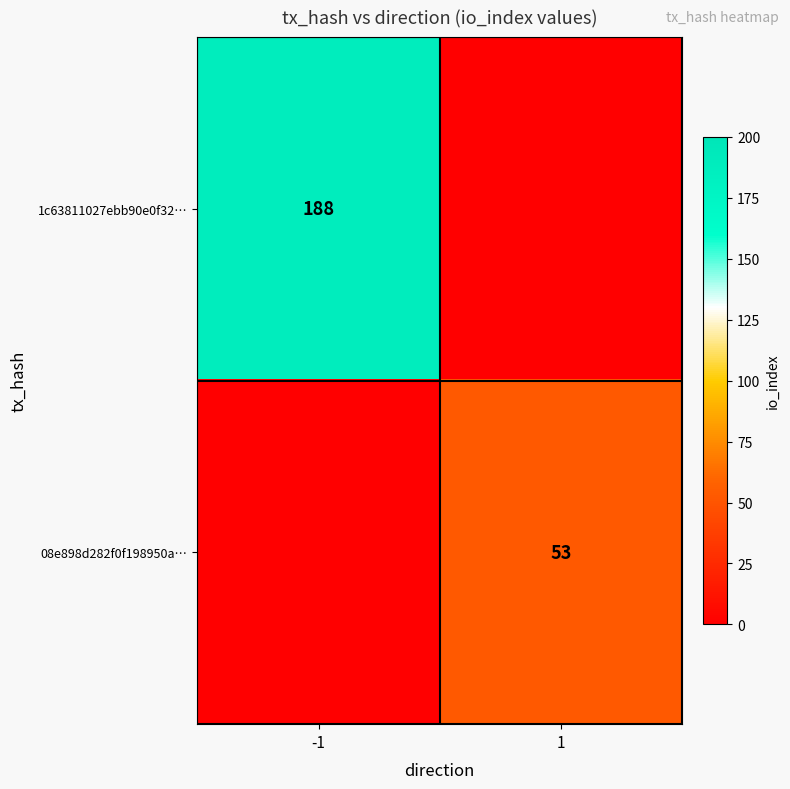

How many categories are shown in the chart?

2